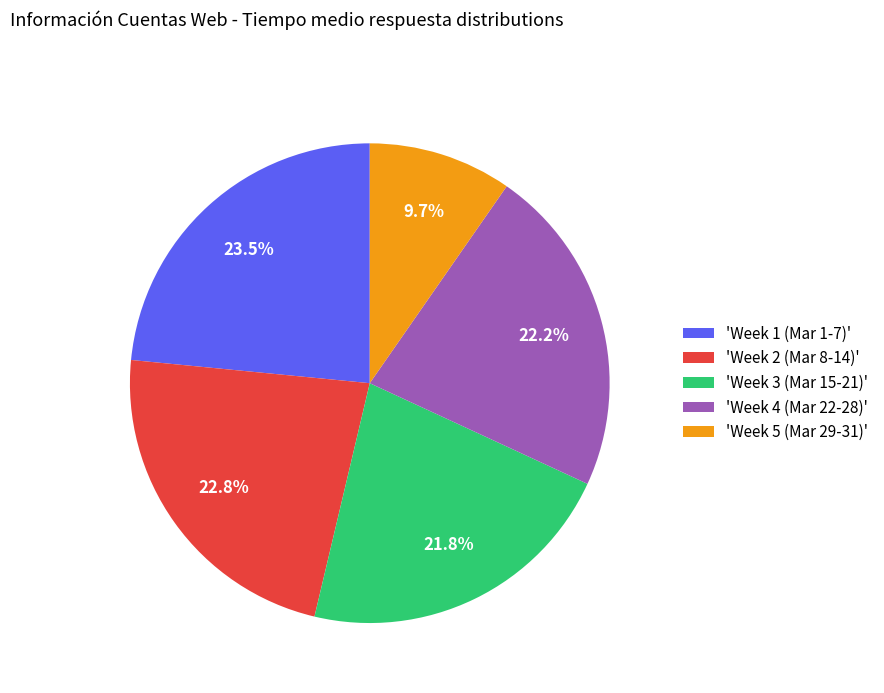

To the nearest percent, what is the average slice percentage?

20%